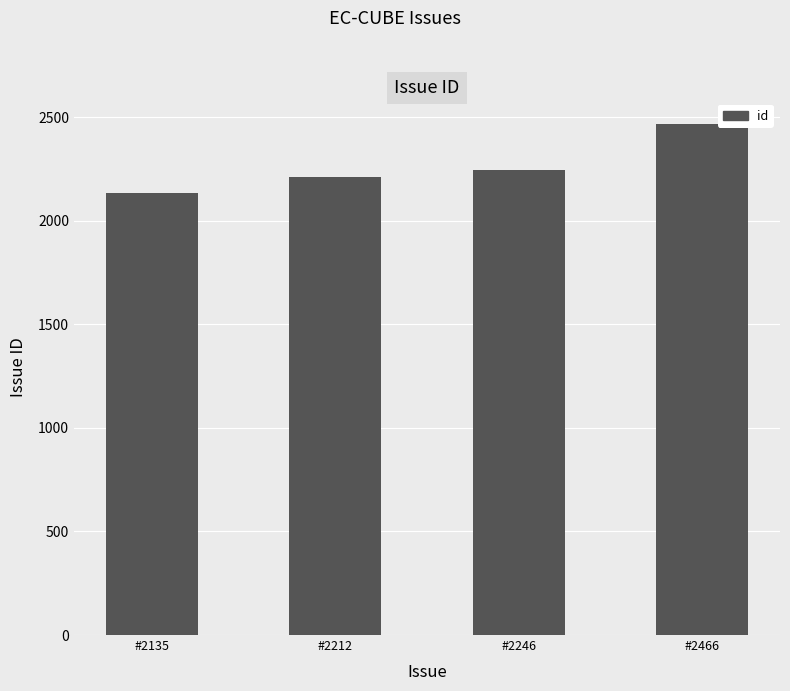

What is the difference between the values at #2135 and #2466?

331